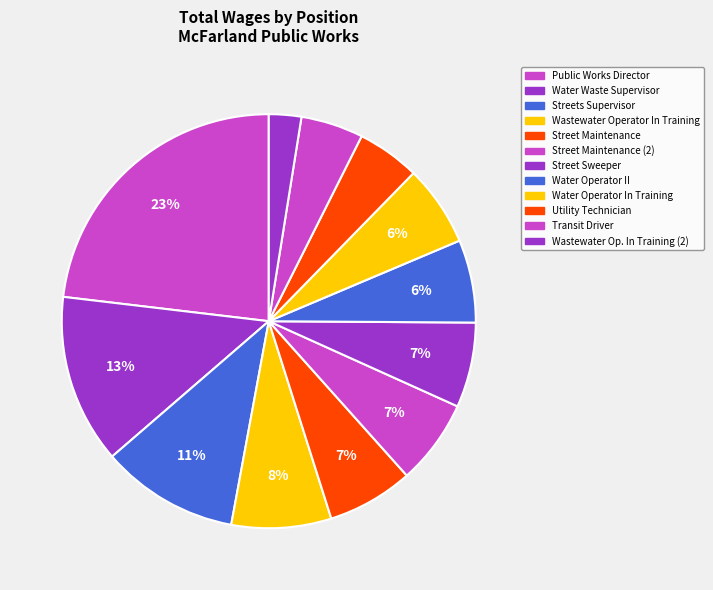

How many slices are in this pie chart?

12